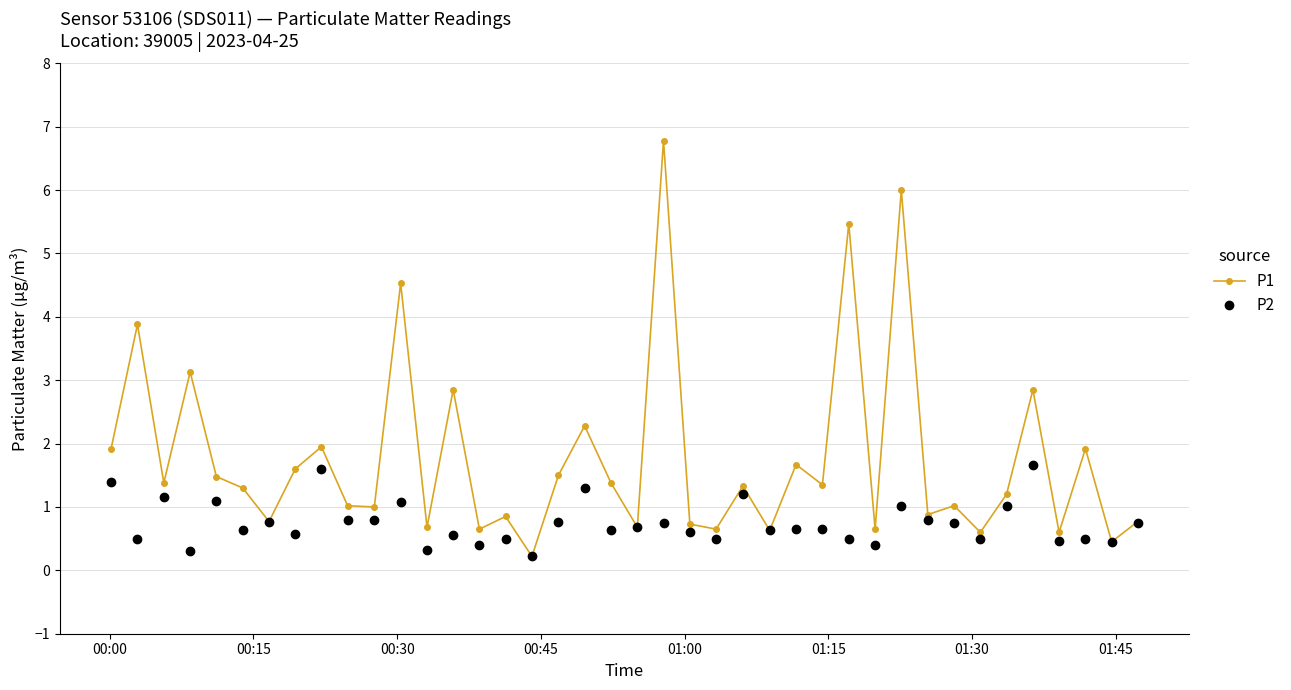

Count the number of categories in the chart.

40